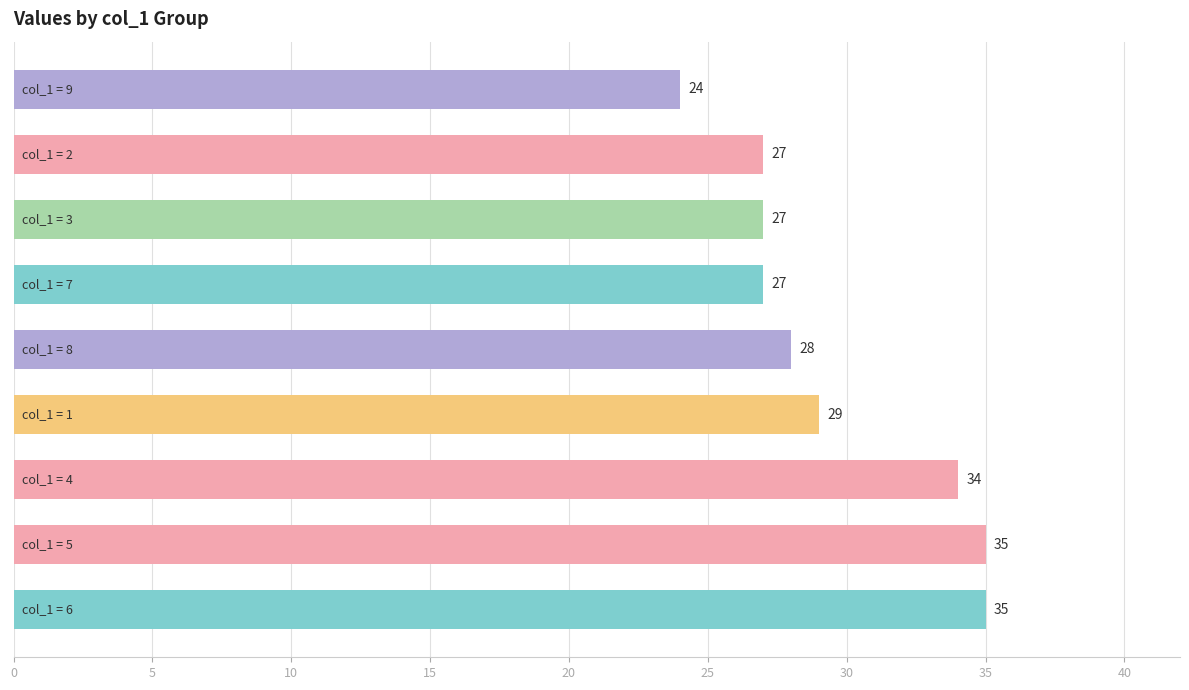

What is the sum of all values?

266